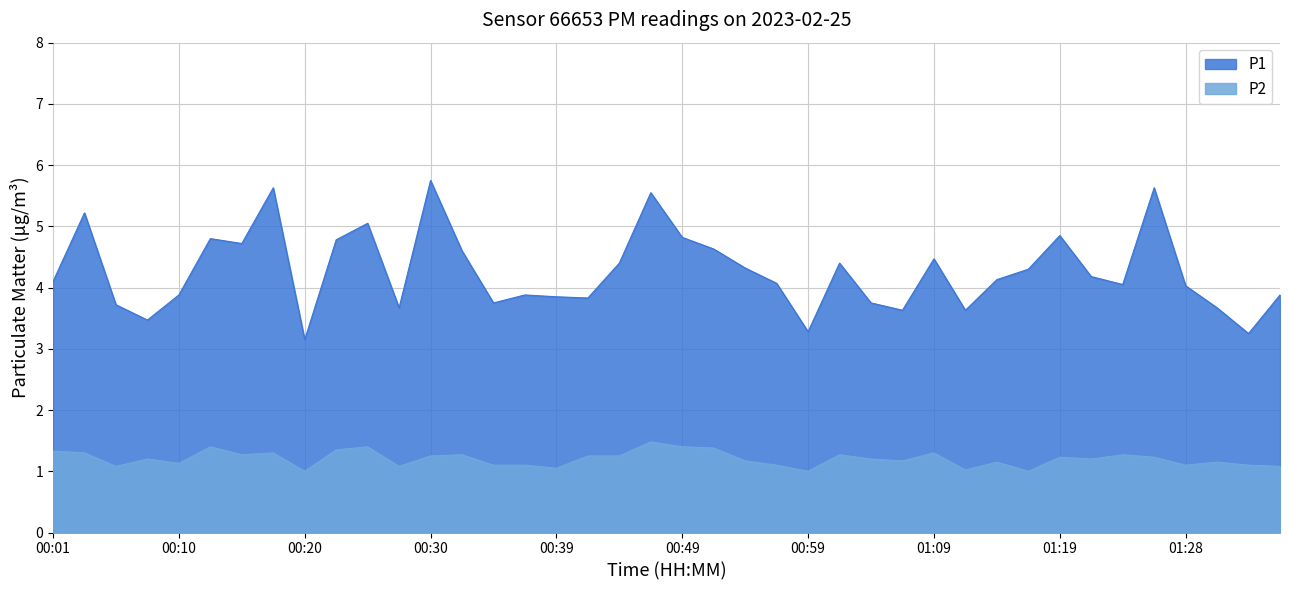

Is it true that P2 equals 1.3 at 00:15?

True